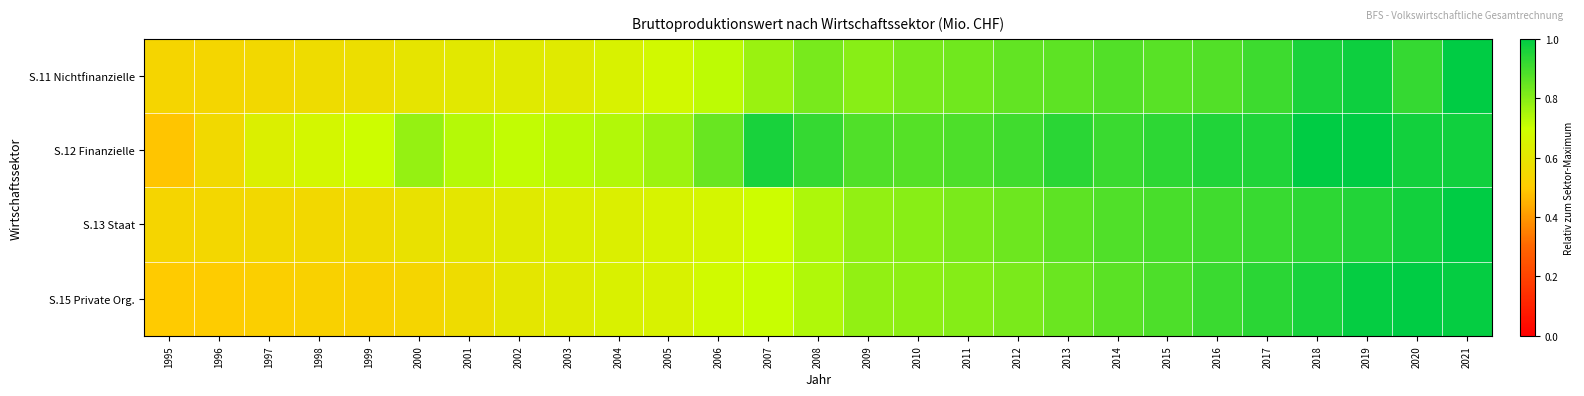

What is the greatest value displayed?

1.0